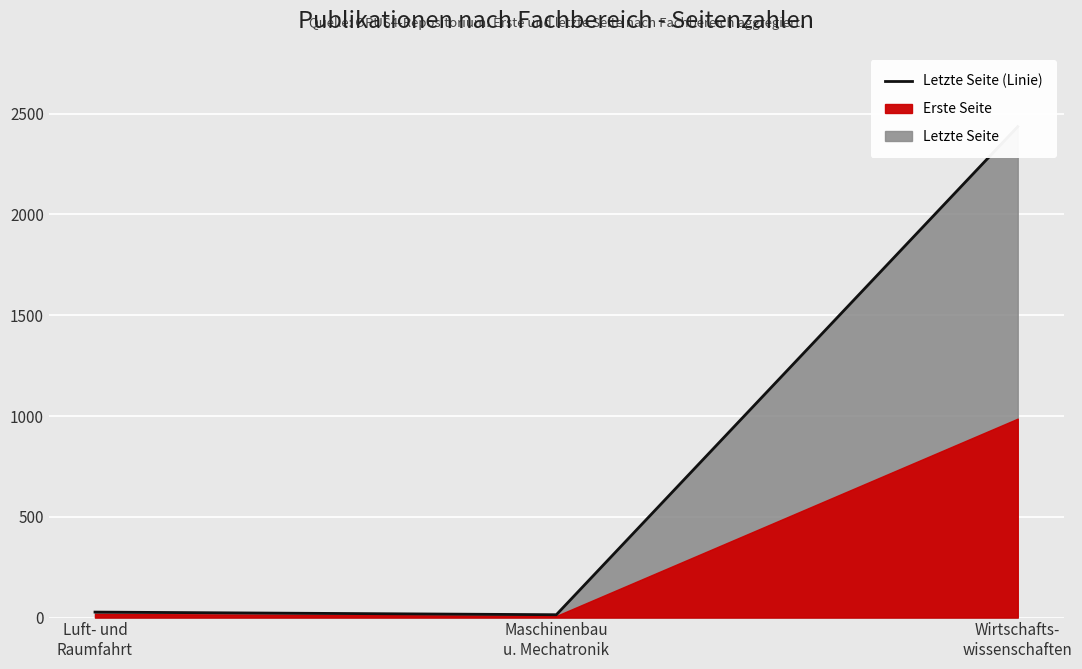

The value at Luft- und
Raumfahrt is 38. True or false?

False